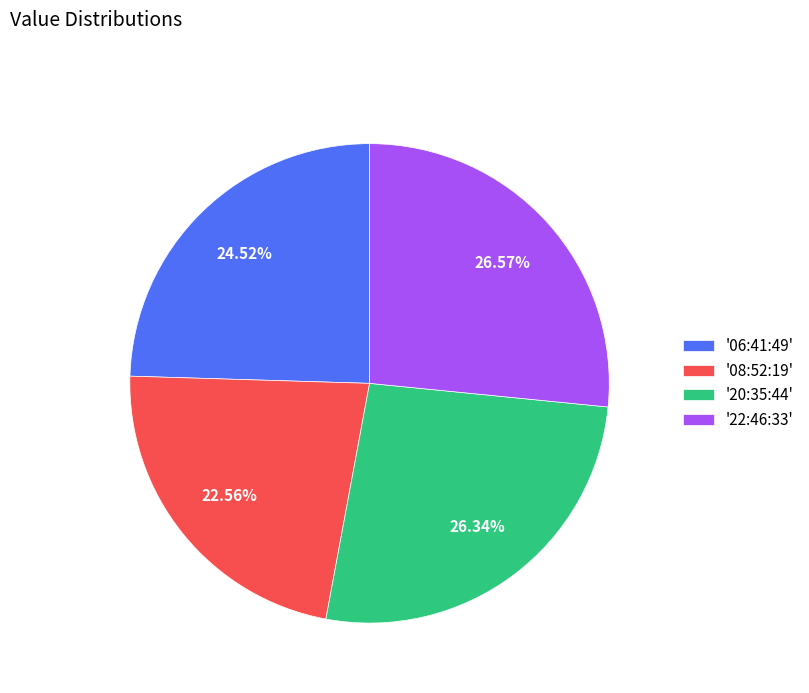

Is the sum of '06:41:49' and '22:46:33' greater than half?

Yes